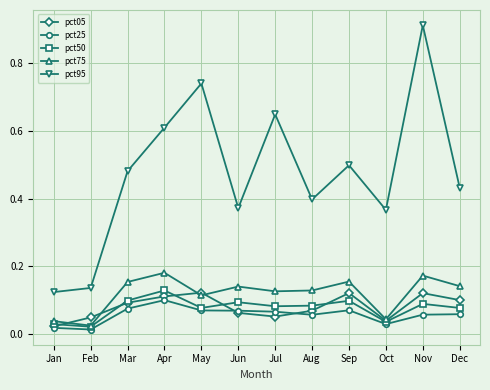

The value of pct75 at Mar is 0.3. True or false?

False